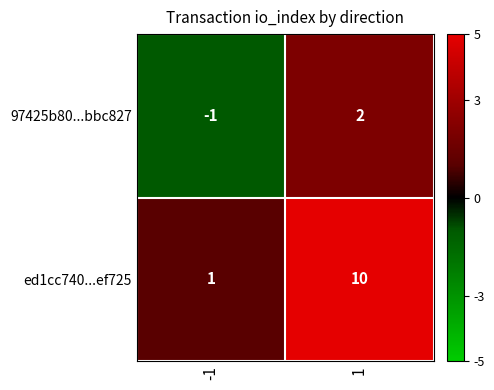

List the series in order of their peak value, highest first.

ed1cc740...ef725, 97425b80...bbc827